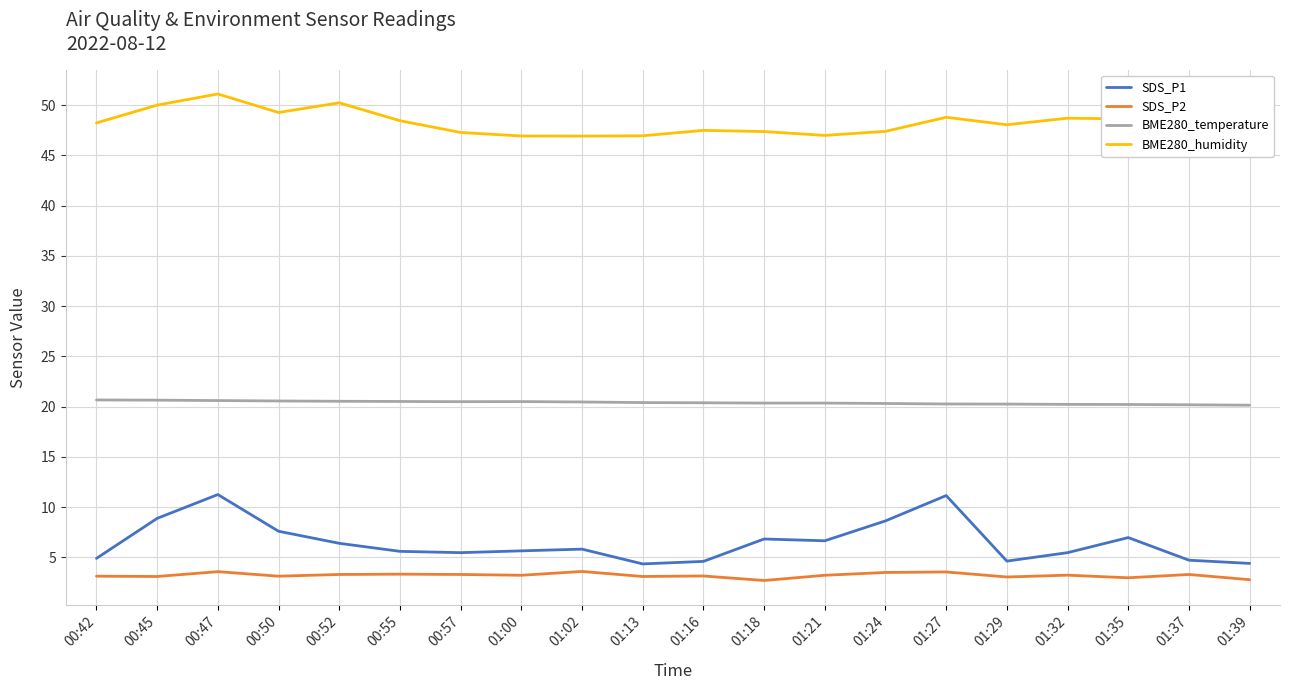

What is the total value across all series at 01:27?

83.7